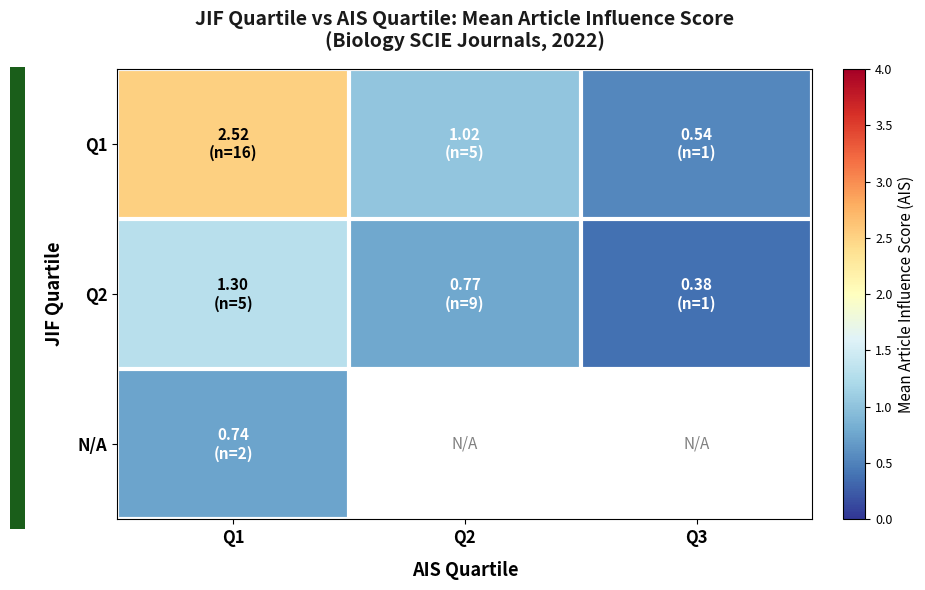

How many distinct data groups are displayed?

3